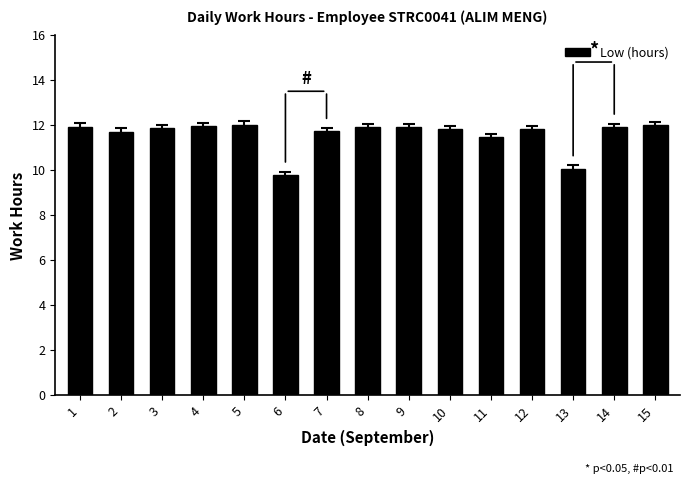

What is the change in value from 4 to 6?

-2.2